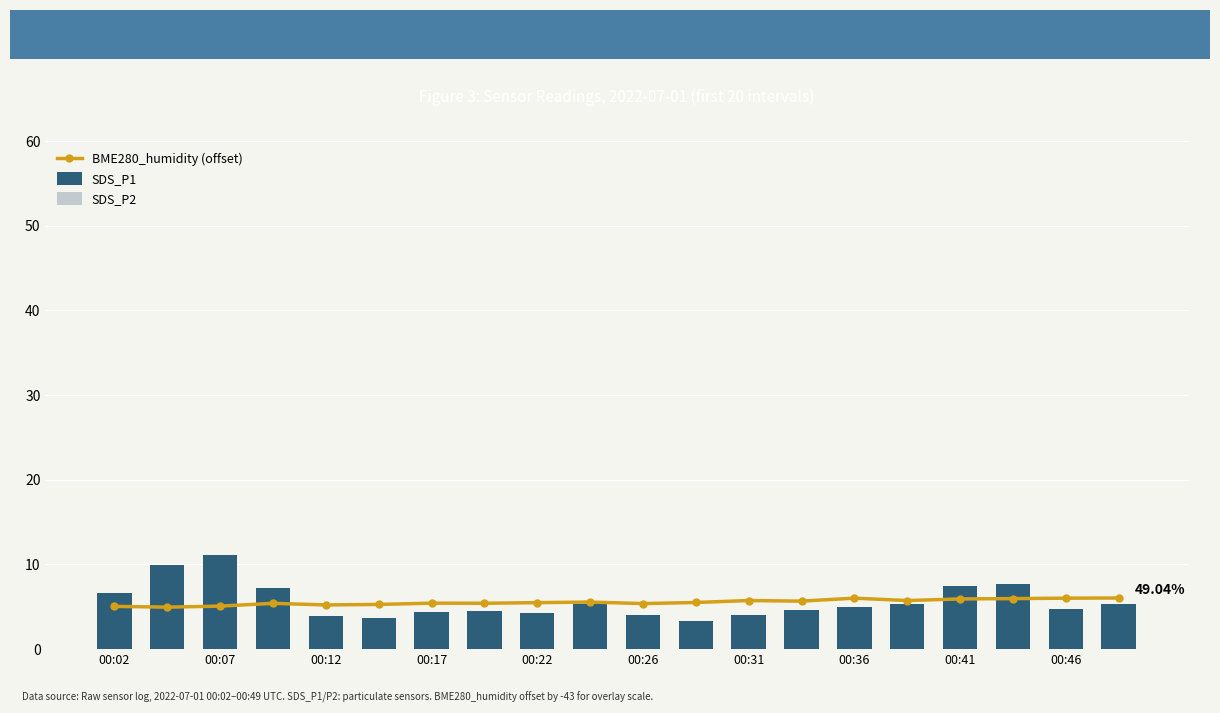

True or false: BME280_humidity (offset) has a value of 9.2 at 00:46.

False